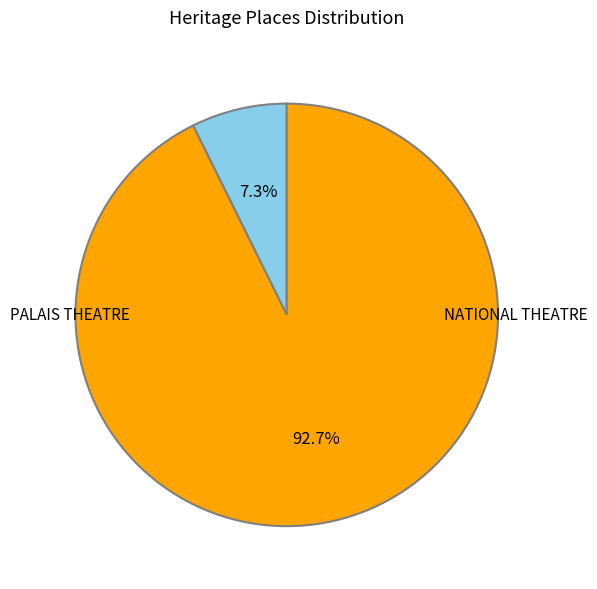

Does any single category account for the majority?

Yes